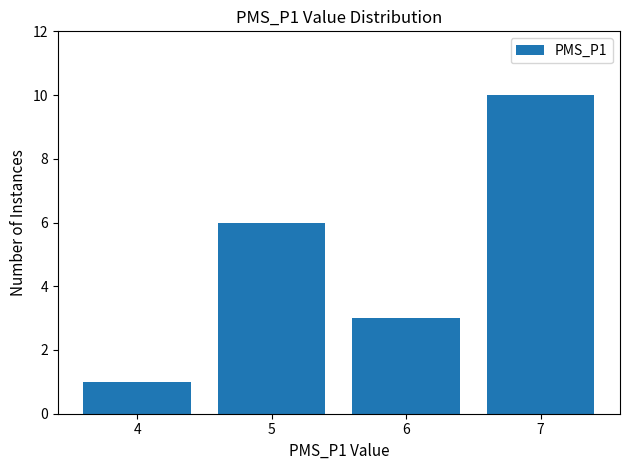

Which has a higher value, 6 or 5?

5